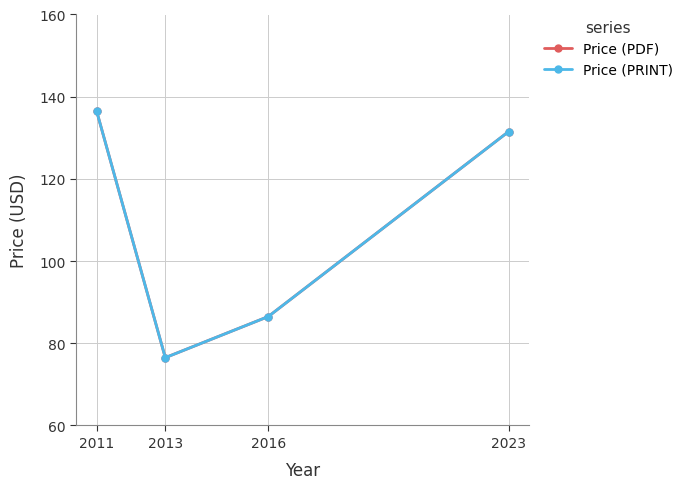

Does the chart have visible grid lines?

Yes